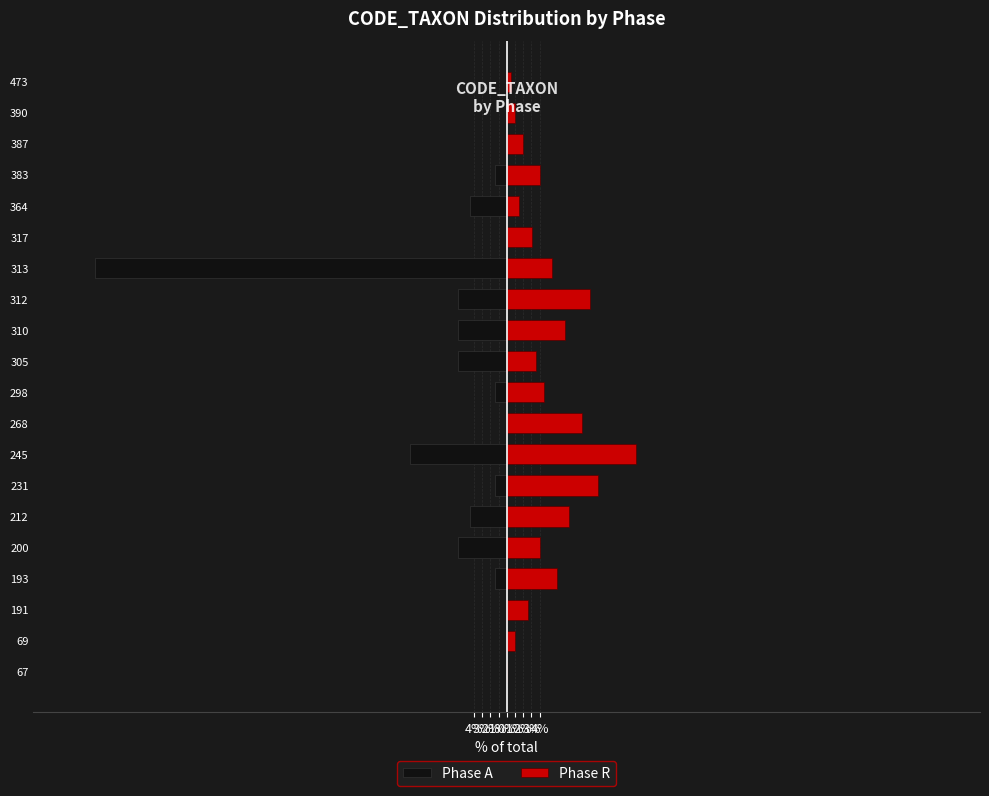

What is the approximate value of Phase R at 191?

2.5